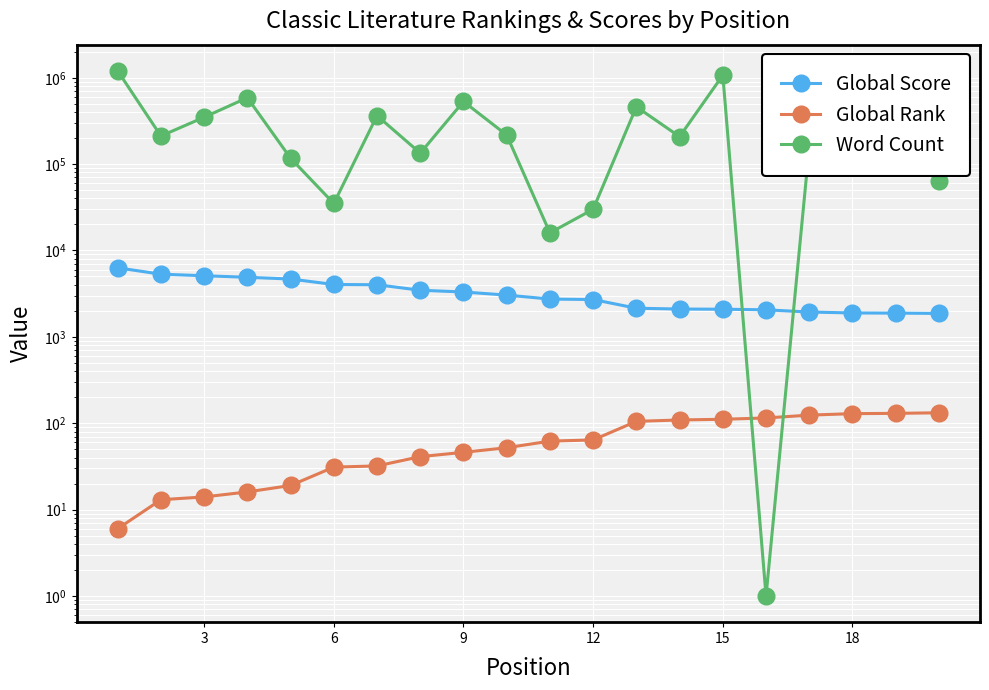

What is the average value of the Global Rank series?

68